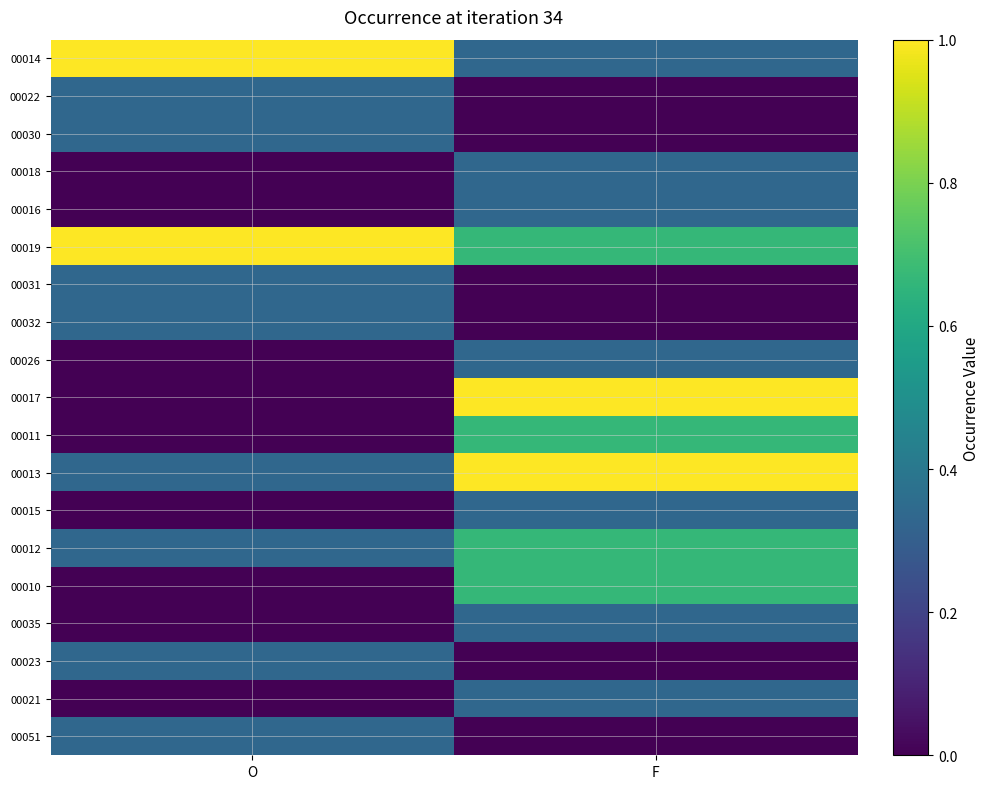

How many data points does each series have?

2